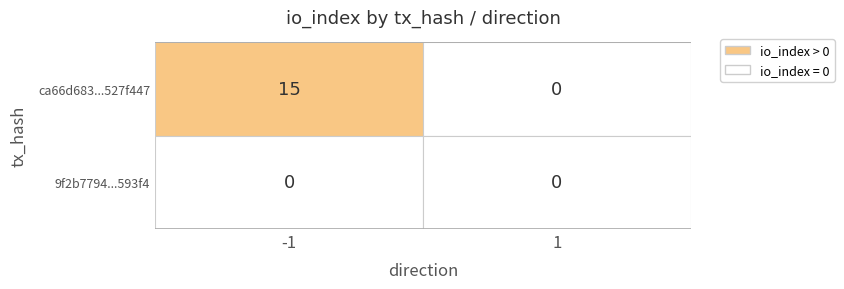

What is the maximum value shown in the chart?

15